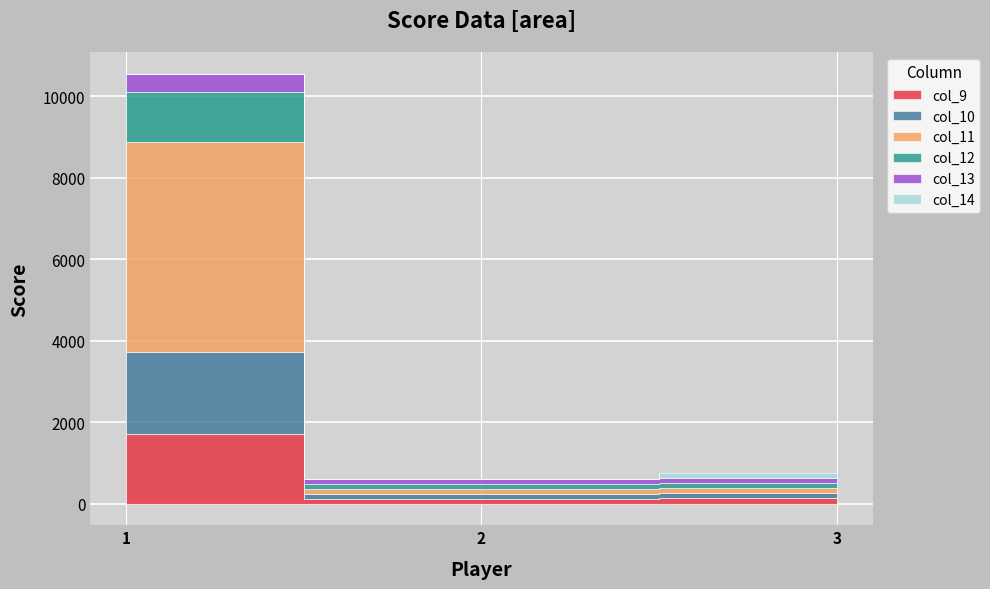

What is the sum of all col_11 values?

5378